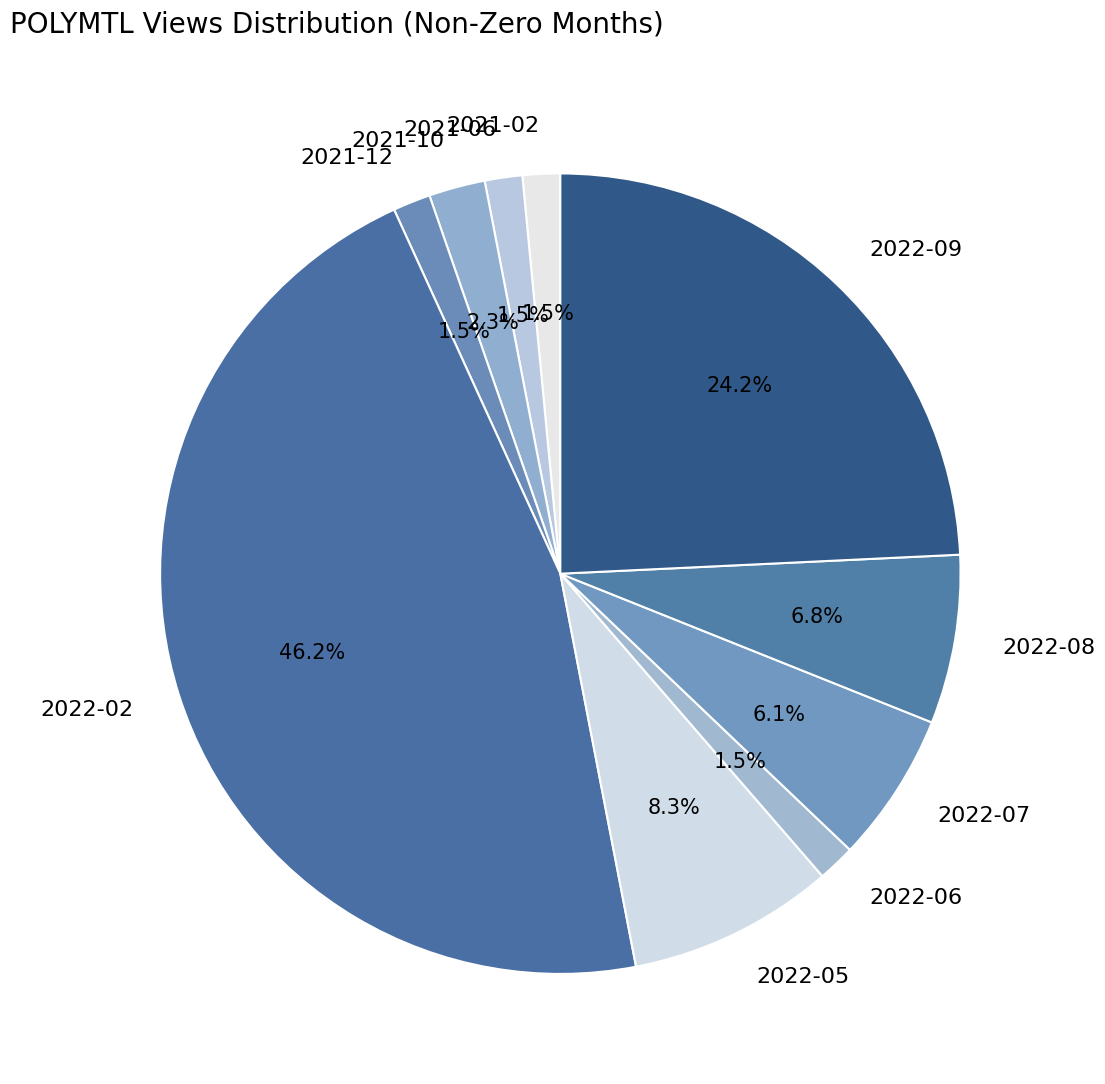

How many slices are in this pie chart?

10